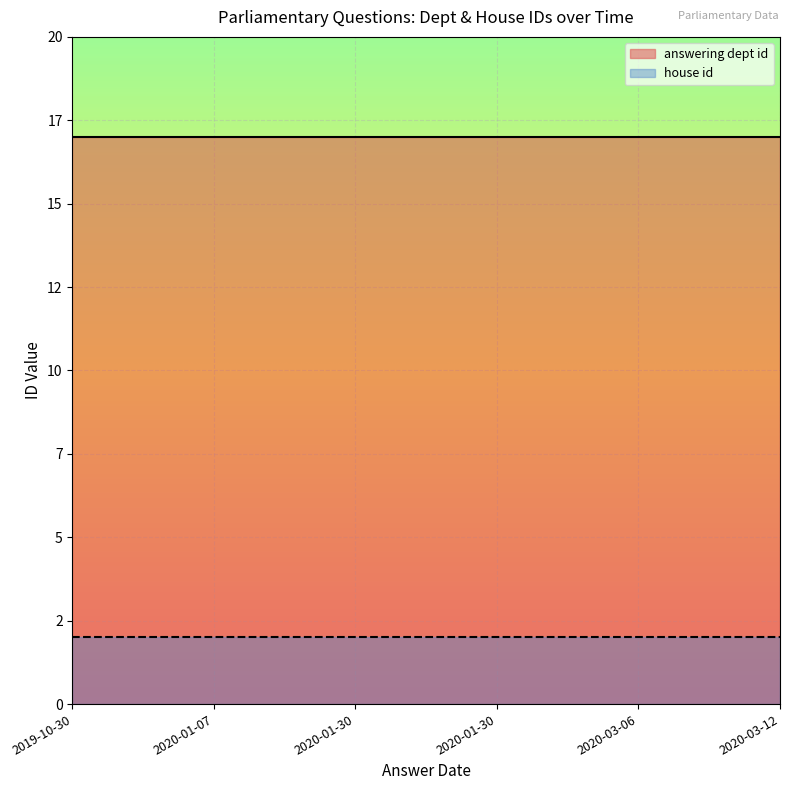

At 2019-10-30, list the series in order from largest to smallest.

answering dept id, house id